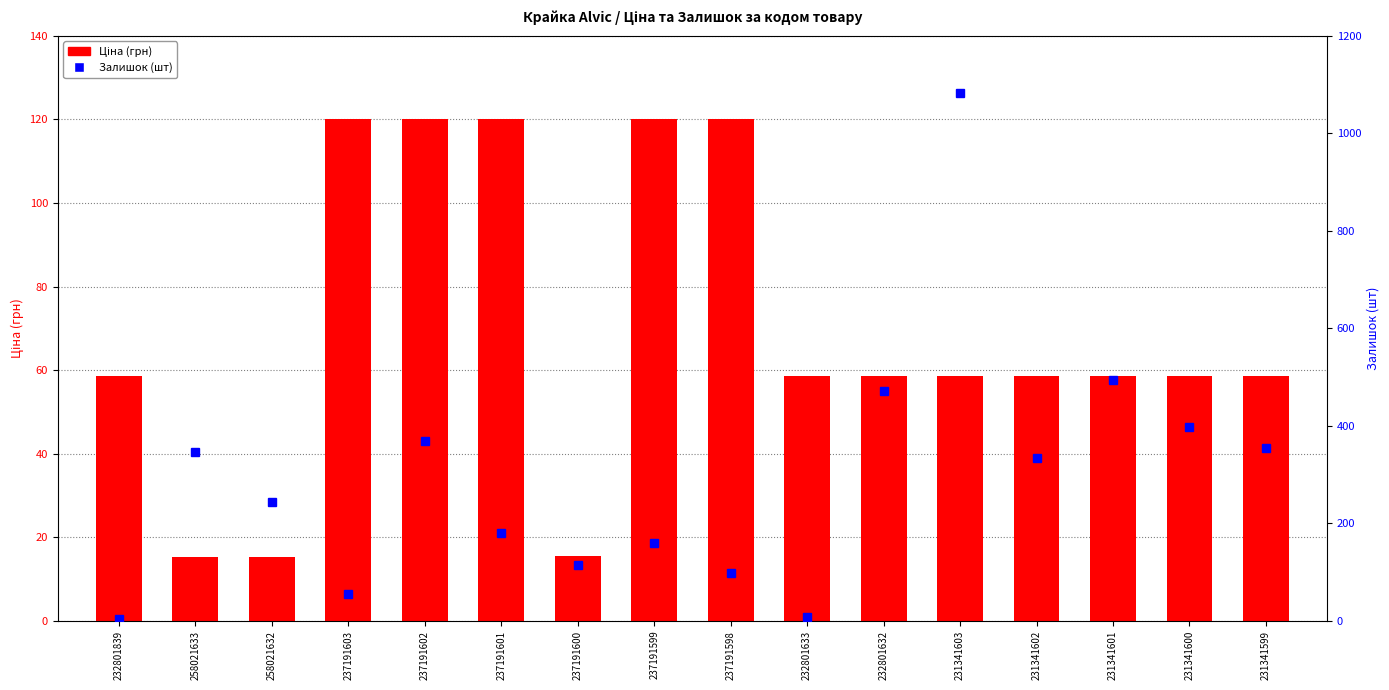

Is it true that Ціна (грн) equals 30.6 at 232801633?

False